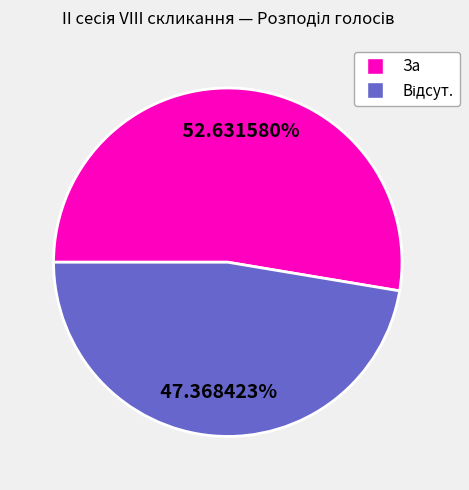

Count the number of slices in the pie.

2